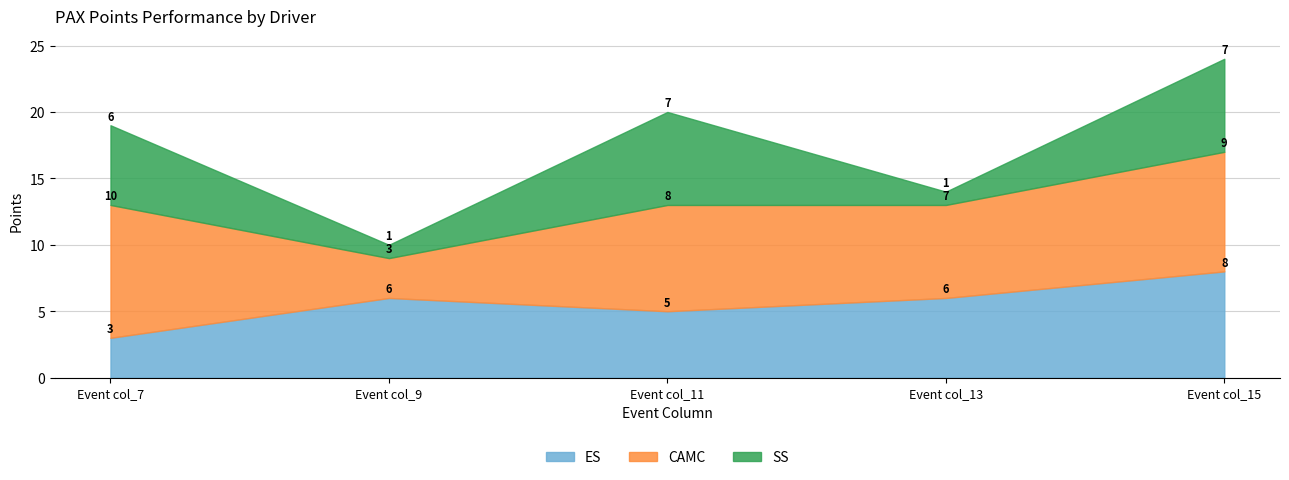

At which category is the sum across all series the highest?

Event col_15